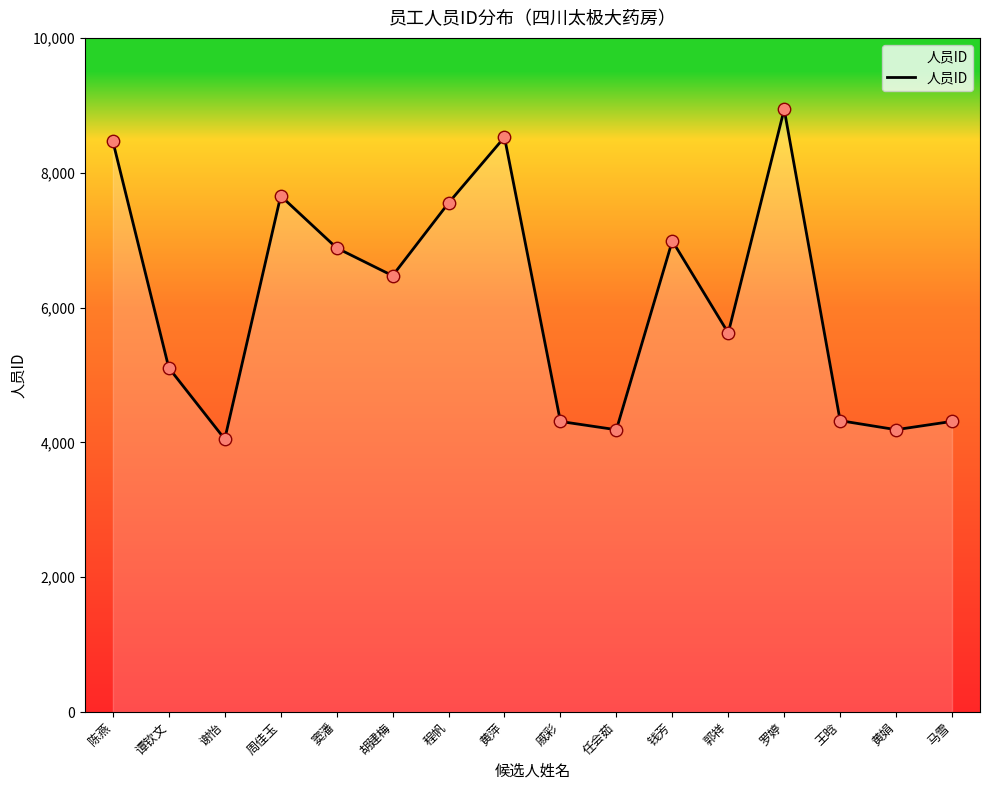

Which has a higher value, 陈燕 or 胡建梅?

陈燕